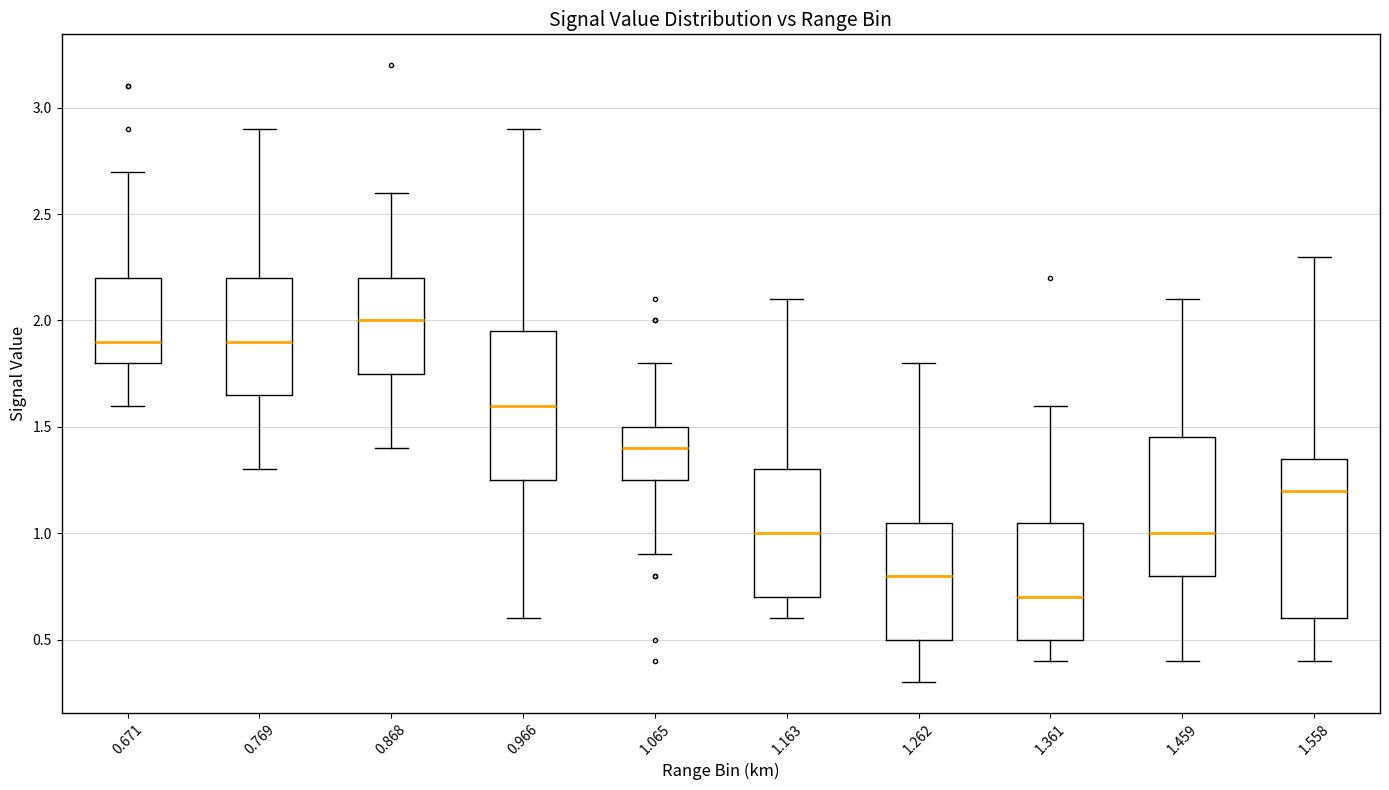

Comparing the boxes themselves (not the whiskers), which one is the tallest?

1.558